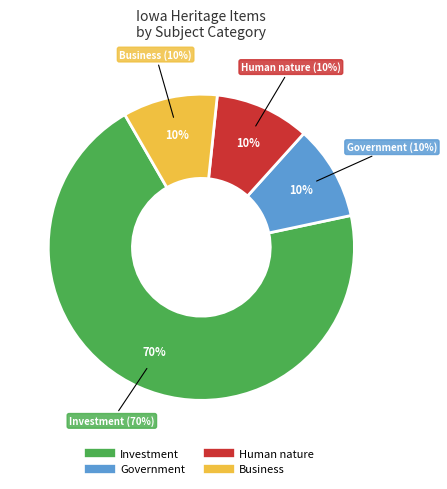

True or false: 3 accounts for 22% of the total.

False